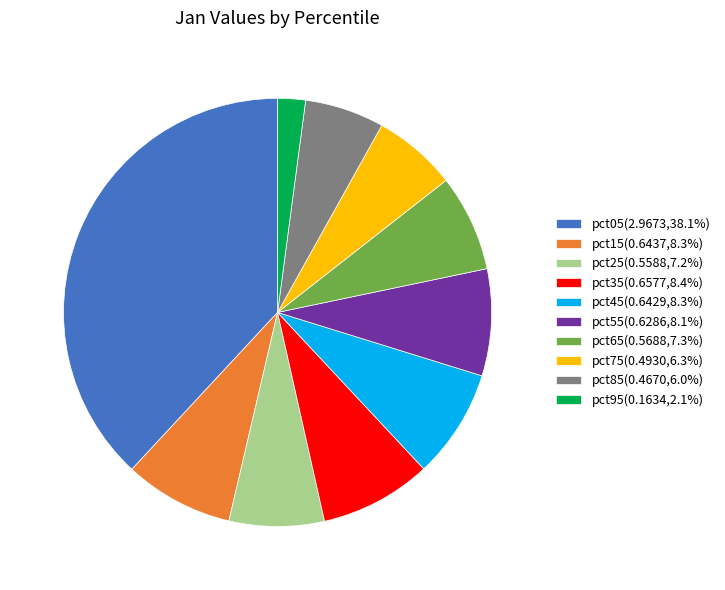

Count the number of slices in the pie.

10